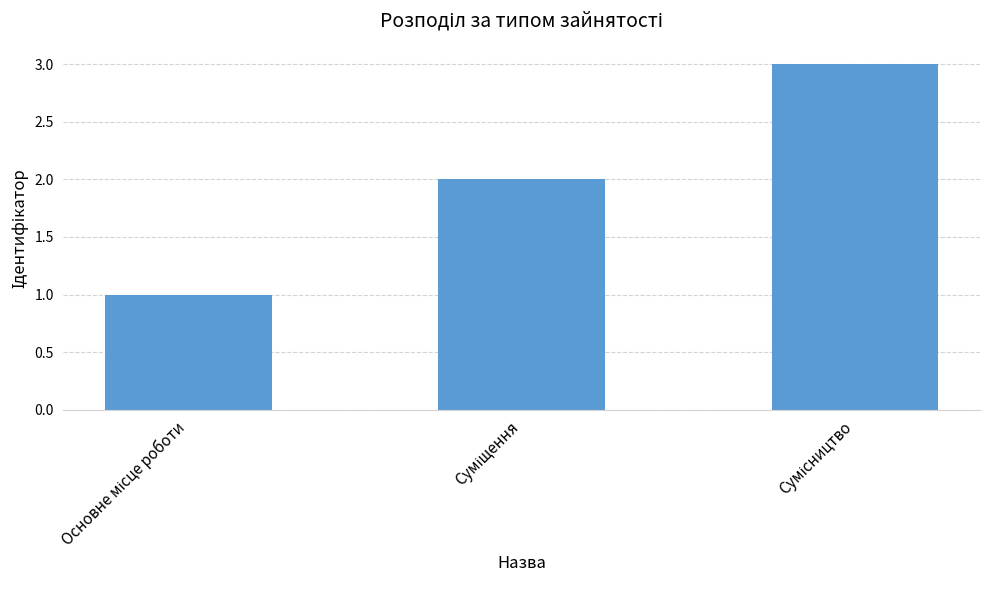

What is the maximum value shown in the chart?

3